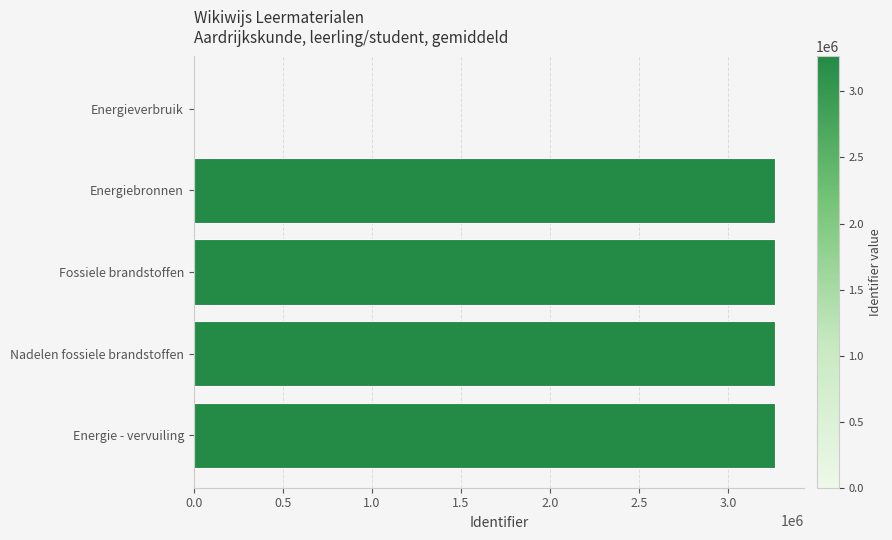

Is it true that the value at Energiebronnen is 3264481?

True